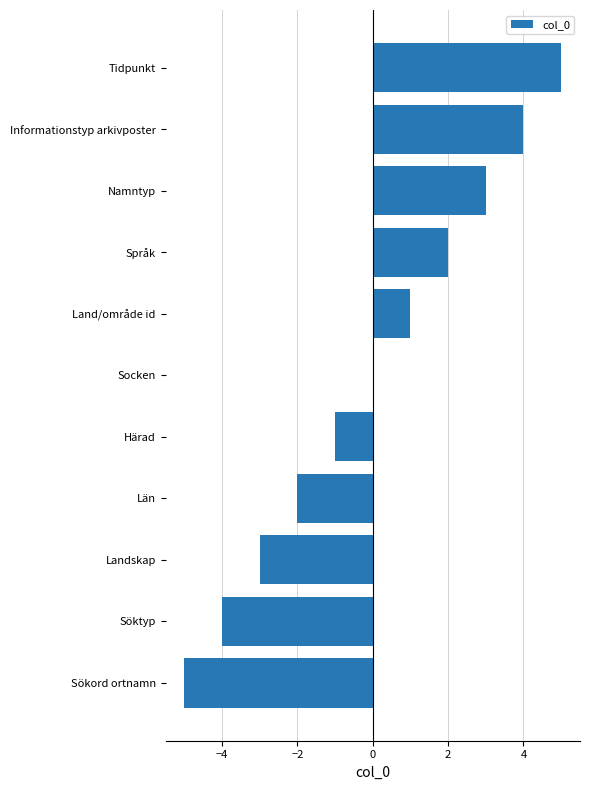

Reading top to bottom, list all the values displayed in this chart.

Tidpunkt=5	Informationstyp arkivposter=4	Namntyp=3	Språk=2	Land/område id=1	Socken=0	Härad=-1	Län=-2	Landskap=-3	Söktyp=-4	Sökord ortnamn=-5